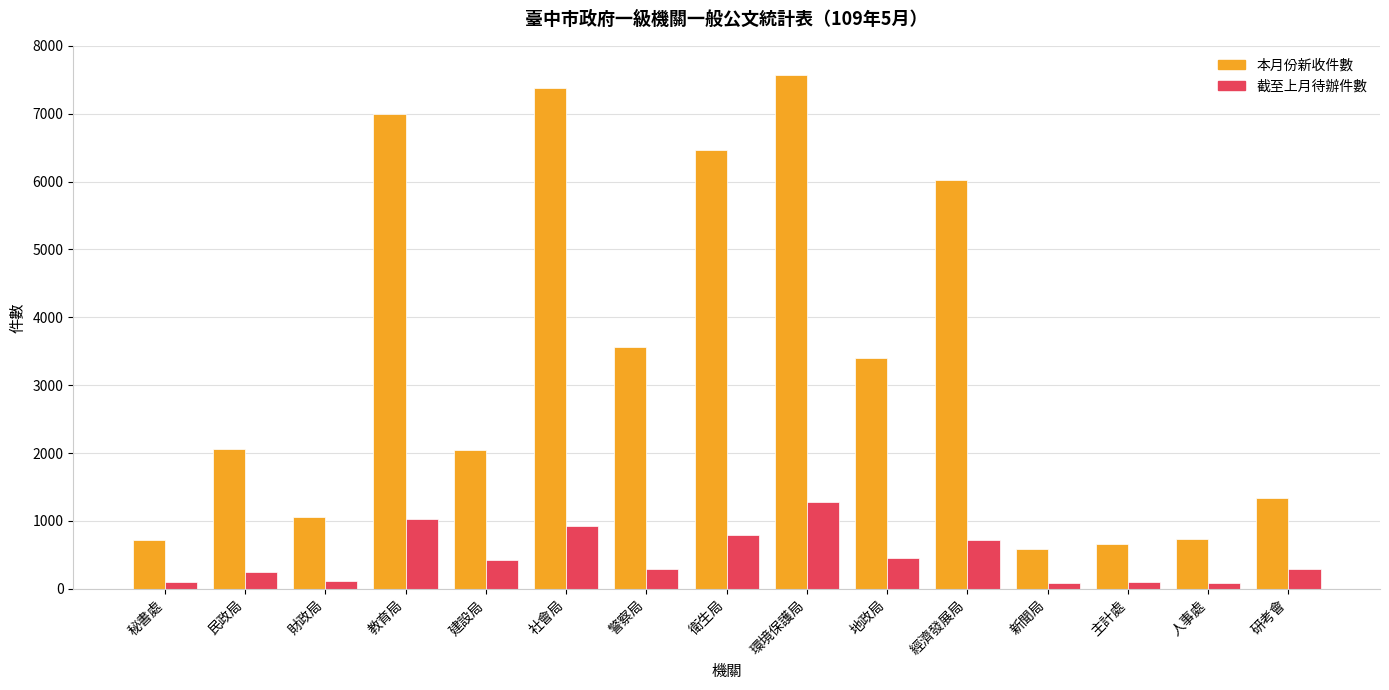

What is the label of the 4th bar from the right?

新聞局